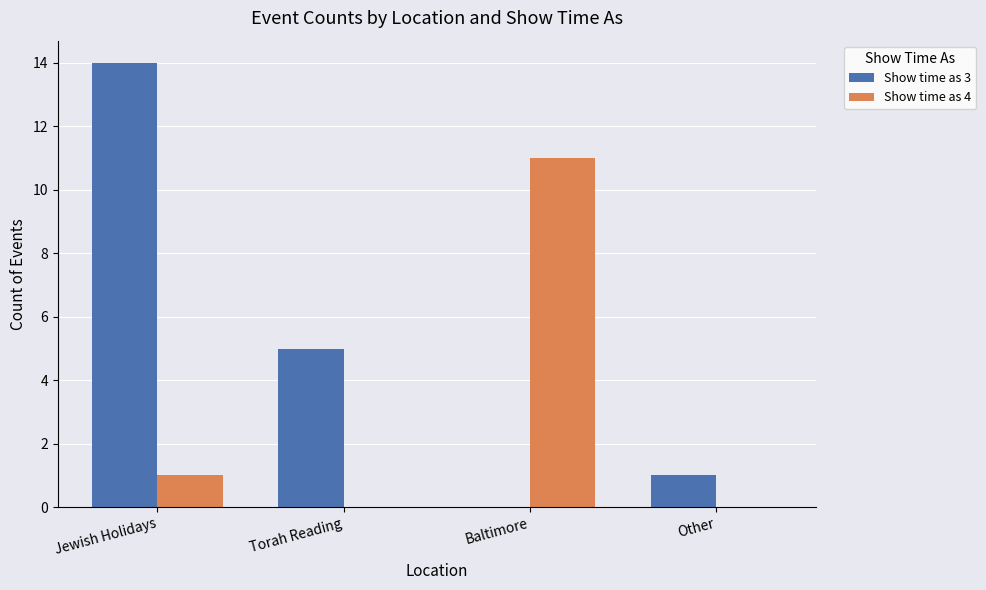

What is the sum of all Show time as 3 values?

20